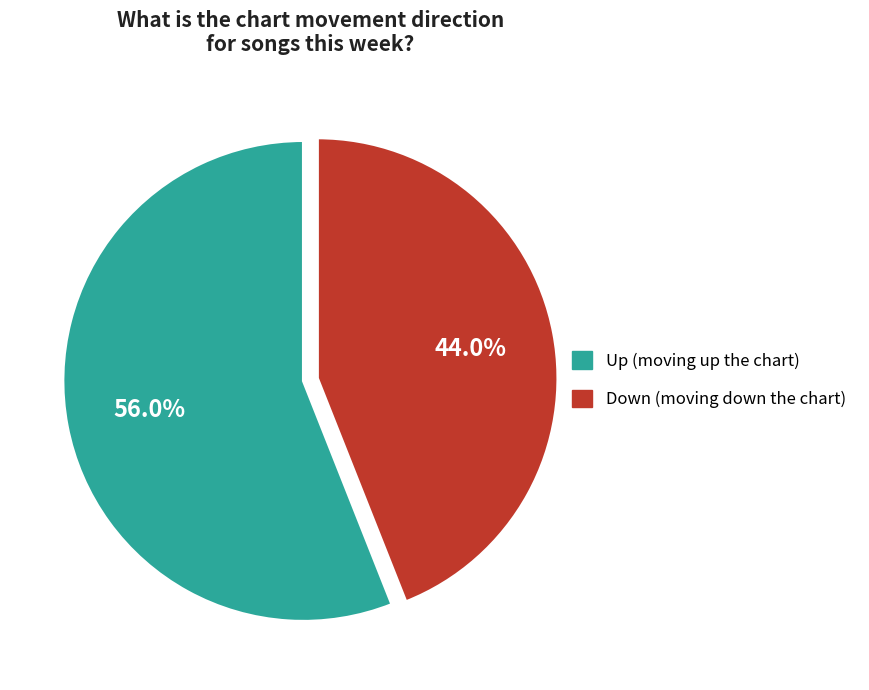

Does any single category account for the majority?

Yes